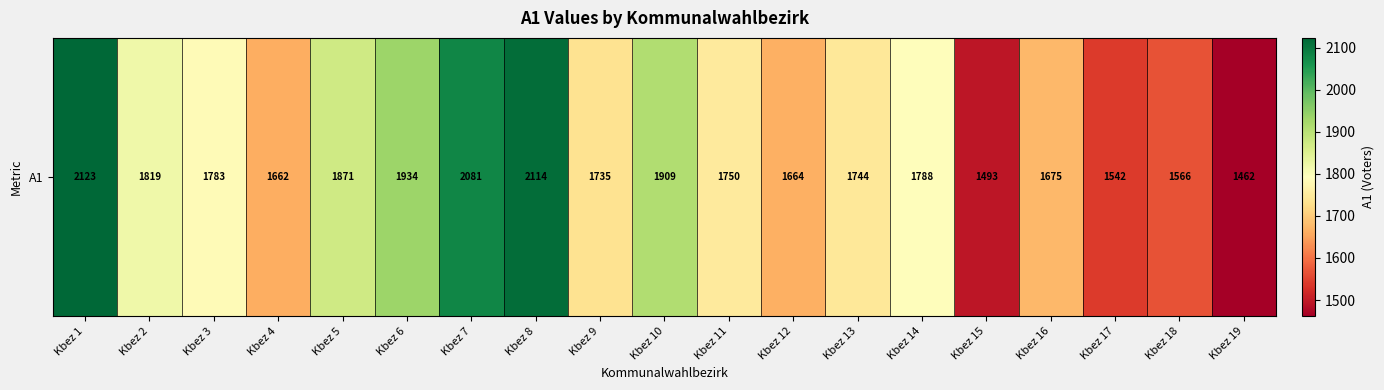

What is the difference between the values at Kbez 10 and Kbez 14?

121